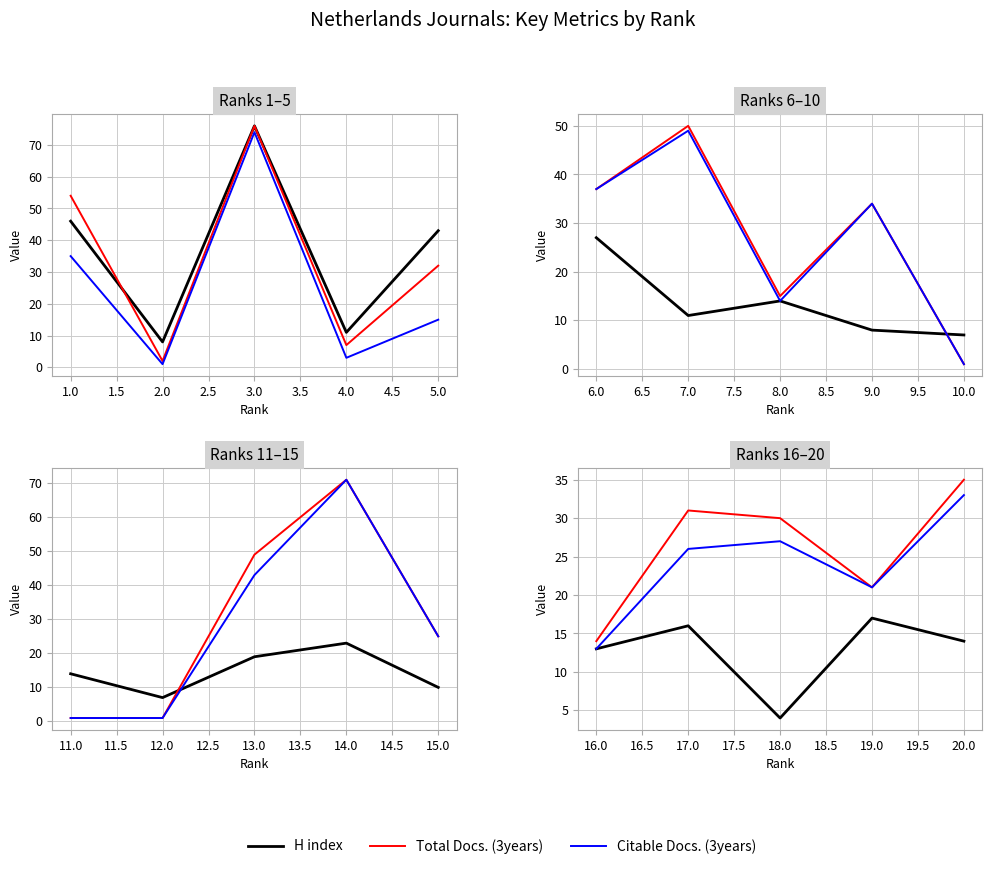

List the series in order of their peak value, lowest first.

H index, Citable Docs. (3years), Total Docs. (3years)